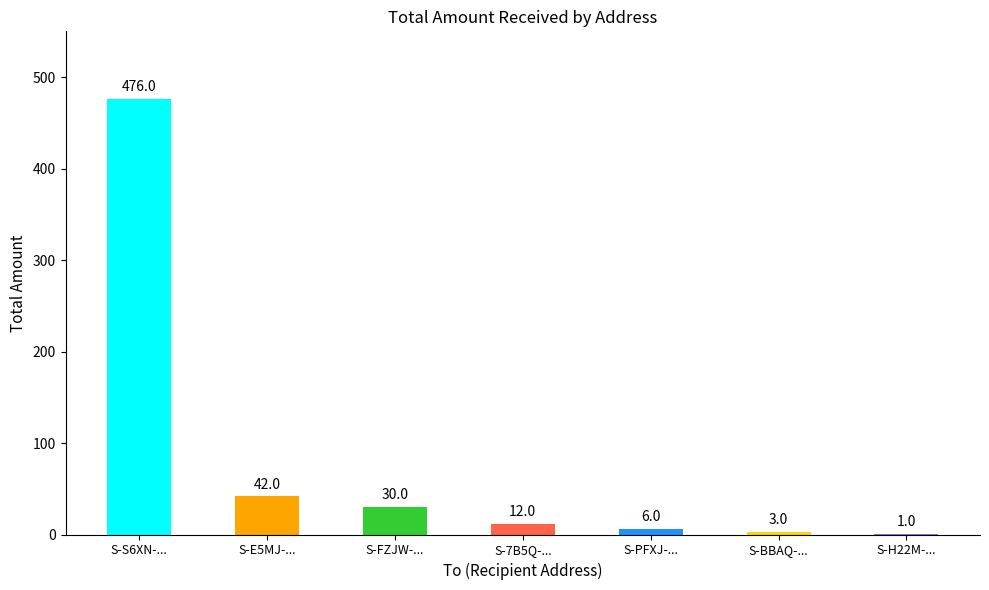

Which has a higher value, S-H22M-... or S-FZJW-...?

S-FZJW-...